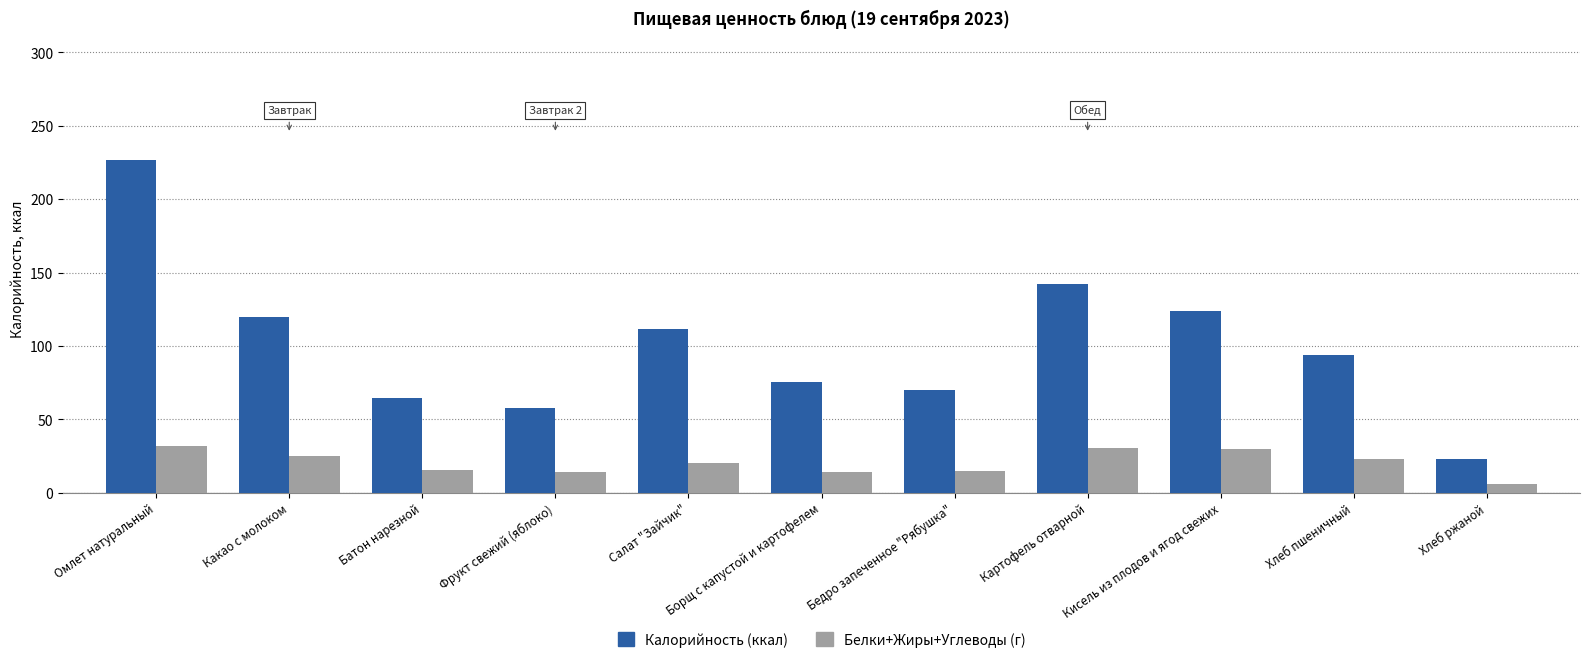

Which category has the highest value across all series?

Омлет натуральный